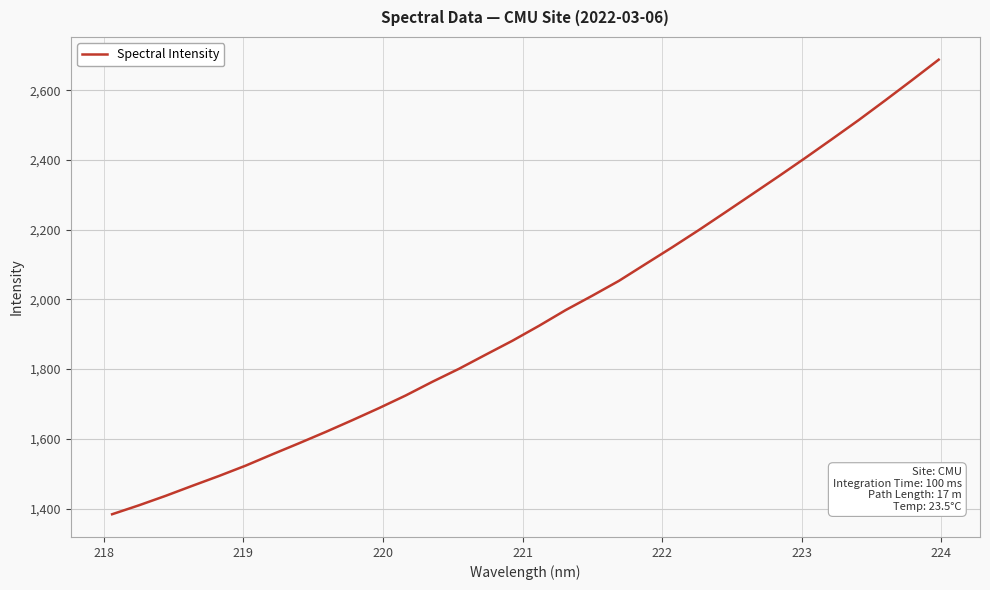

What is the difference between the maximum and minimum values?

1304.1